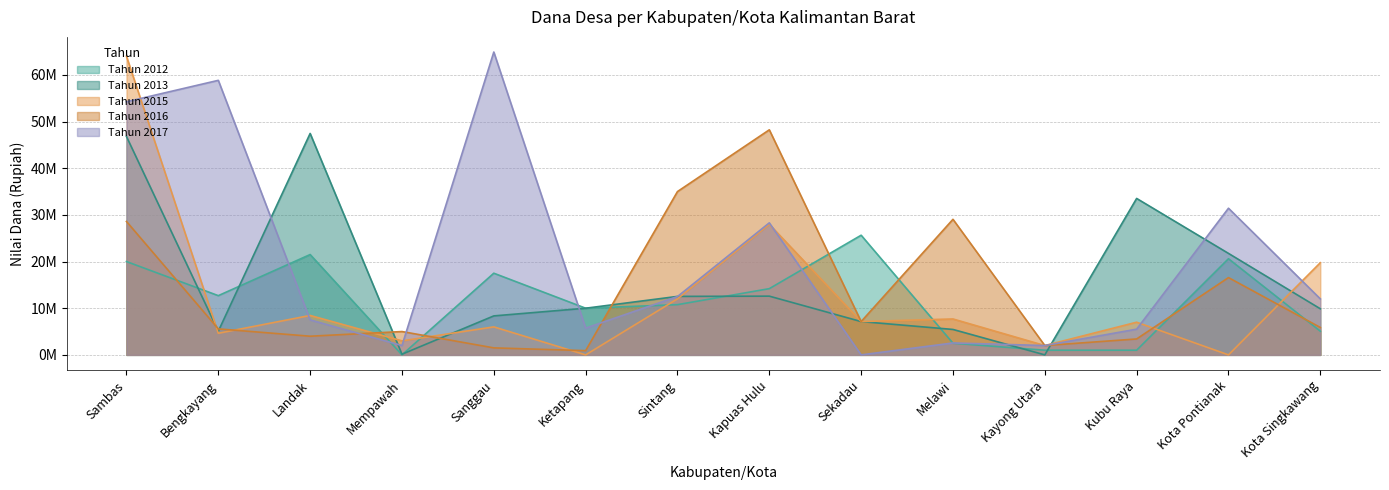

How many positive values does the Tahun 2017 series have?

13